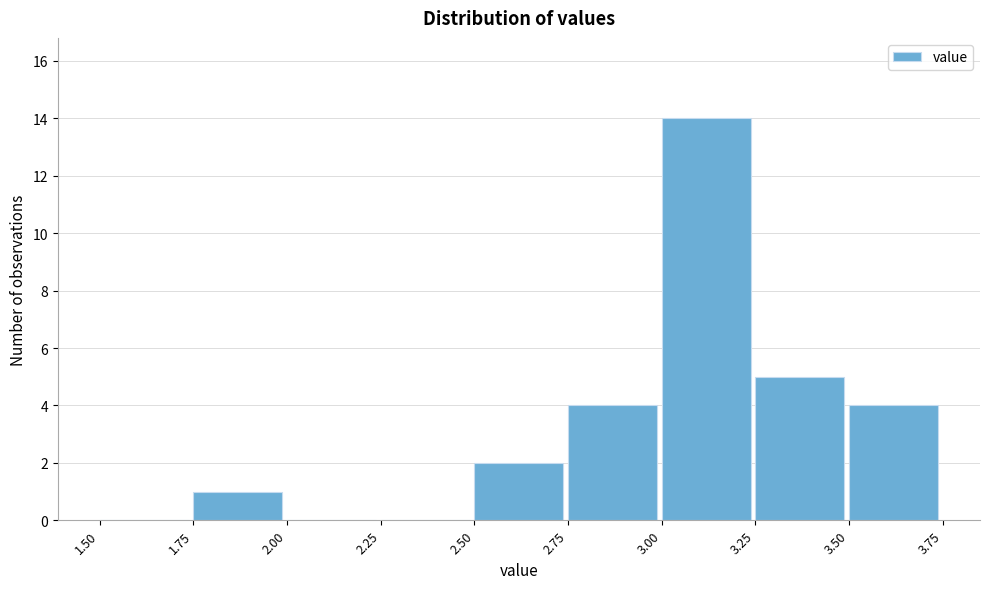

Reading left to right, transcribe this chart: for each bar, give the range it covers on the x-axis and its height. The values are not printed on the chart, so give them approximately, as read against the axis.

1.50 to 1.75: 0
1.75 to 2.00: 1
2.00 to 2.25: 0
2.25 to 2.50: 0
2.50 to 2.75: 2
2.75 to 3.00: 4
3.00 to 3.25: 14
3.25 to 3.50: 5
3.50 to 3.75: 4